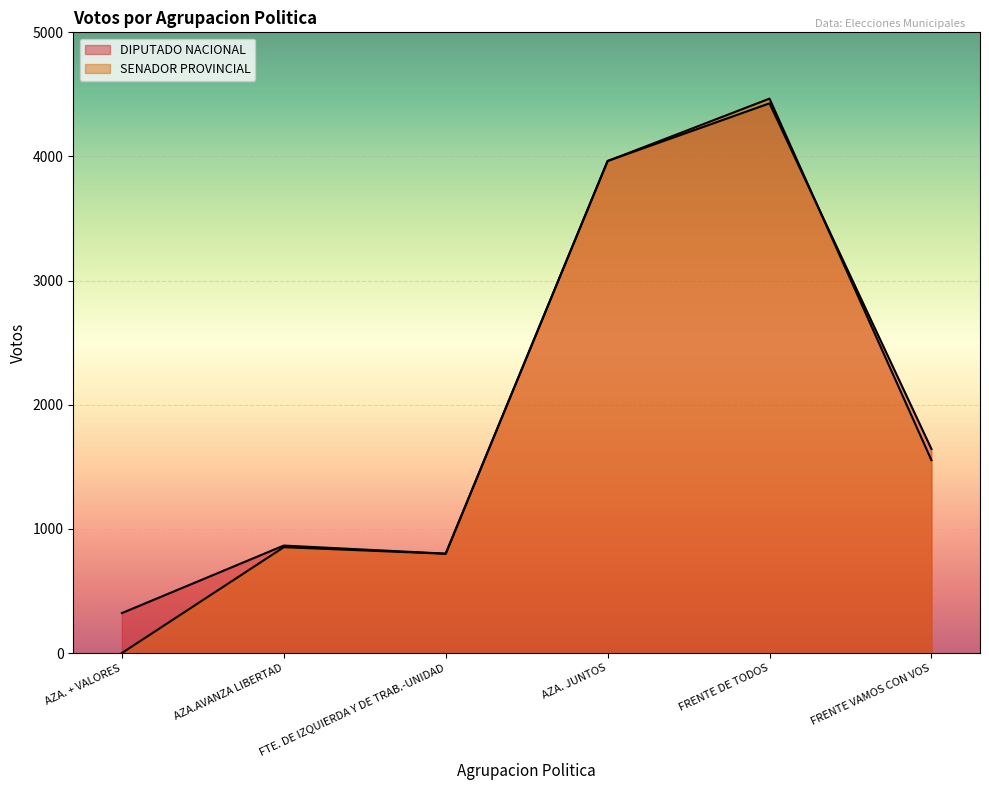

List the labels in order of DIPUTADO NACIONAL value, largest first.

FRENTE DE TODOS, AZA. JUNTOS, FRENTE VAMOS CON VOS, AZA.AVANZA LIBERTAD, FTE. DE IZQUIERDA Y DE TRAB.-UNIDAD, AZA. + VALORES